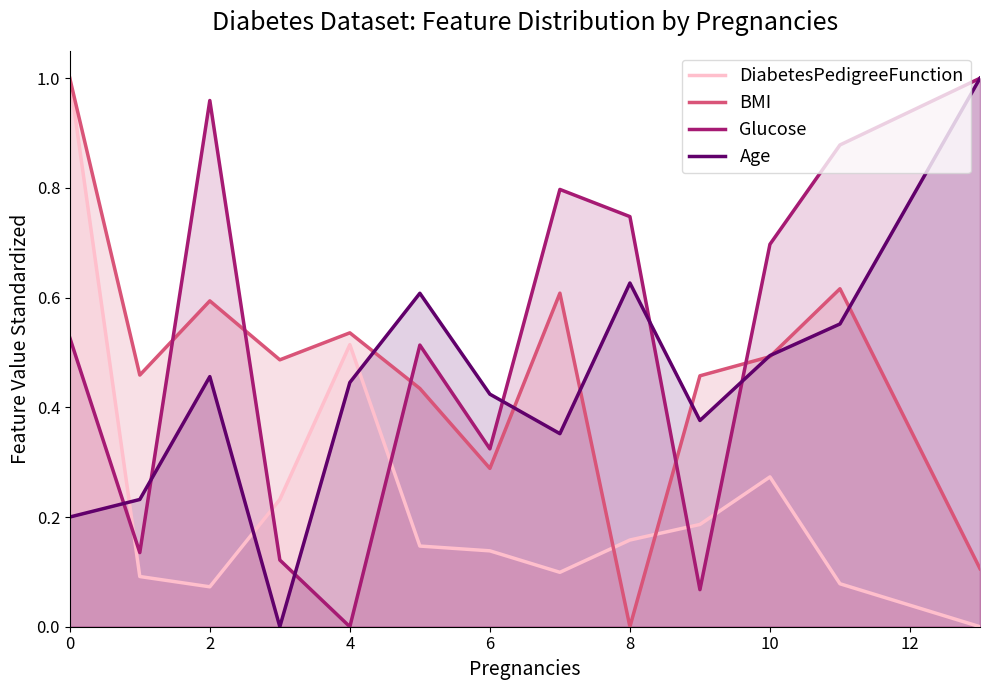

What is the difference between the second highest and second lowest values in the Age series?

0.4